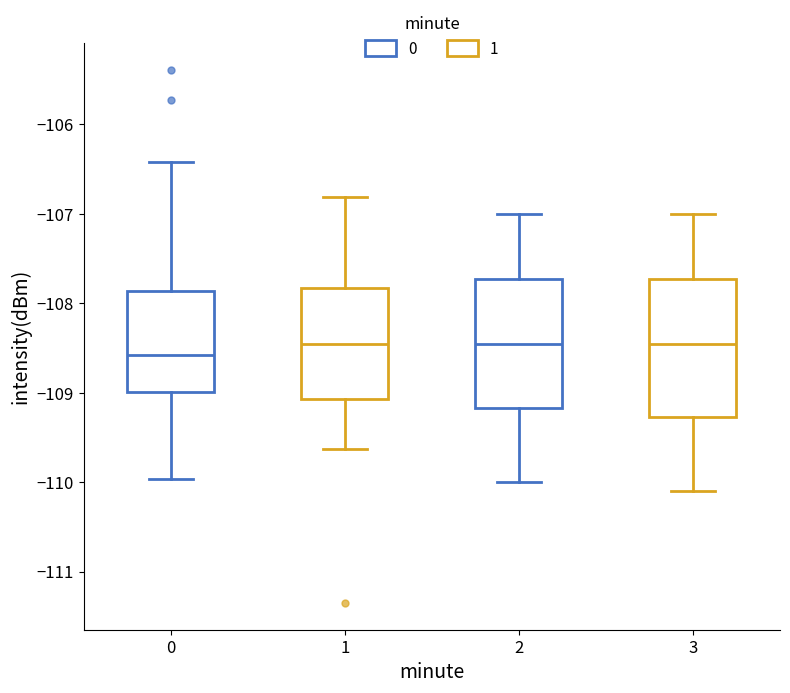

Which box is the tallest, from its lower edge to its upper edge?

3